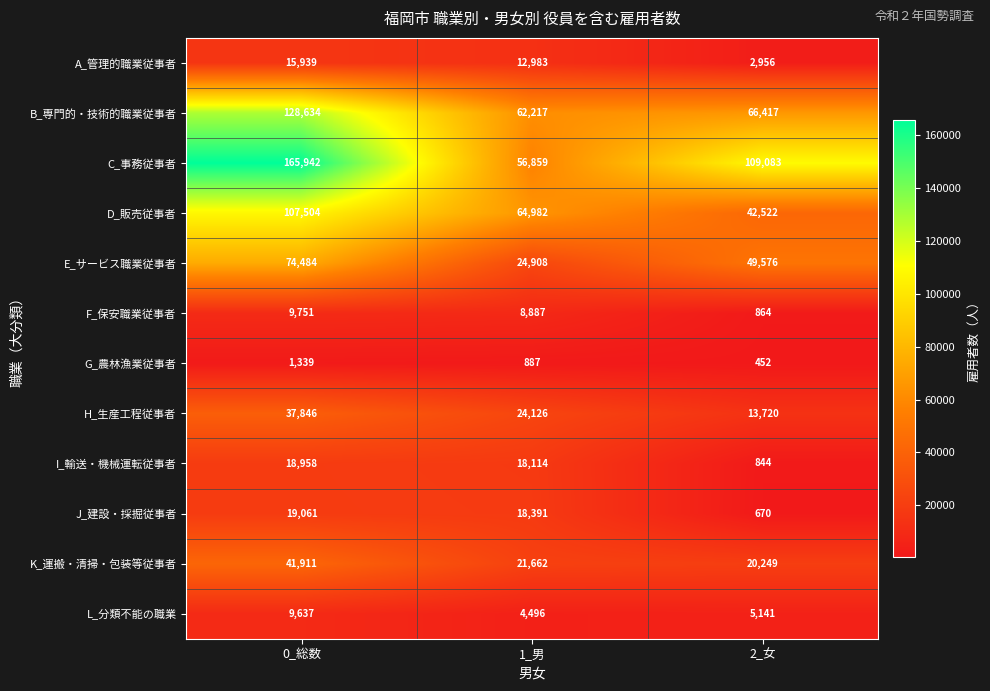

How many series are shown in this chart?

12